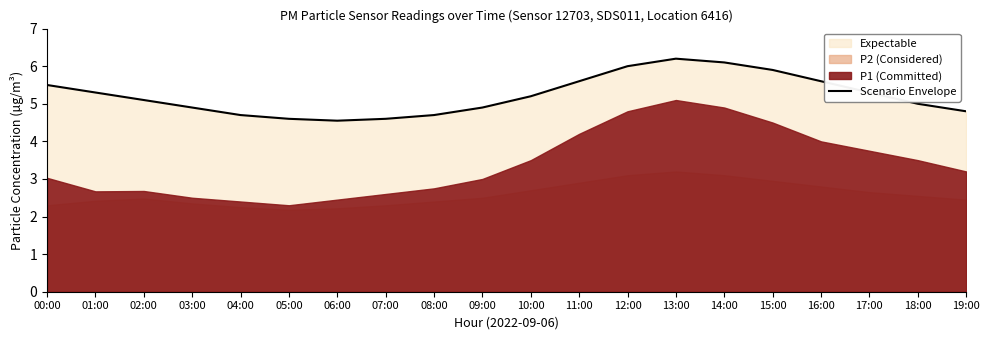

True or false: the data shows 5.9 at 15:00.

True